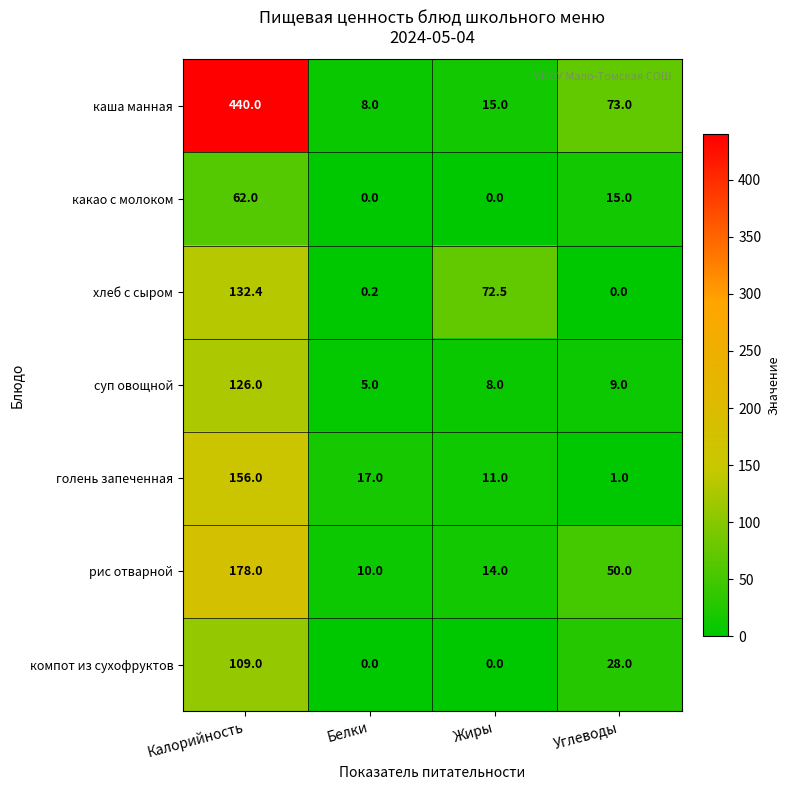

At how many categories does at least one series exceed 318?

1